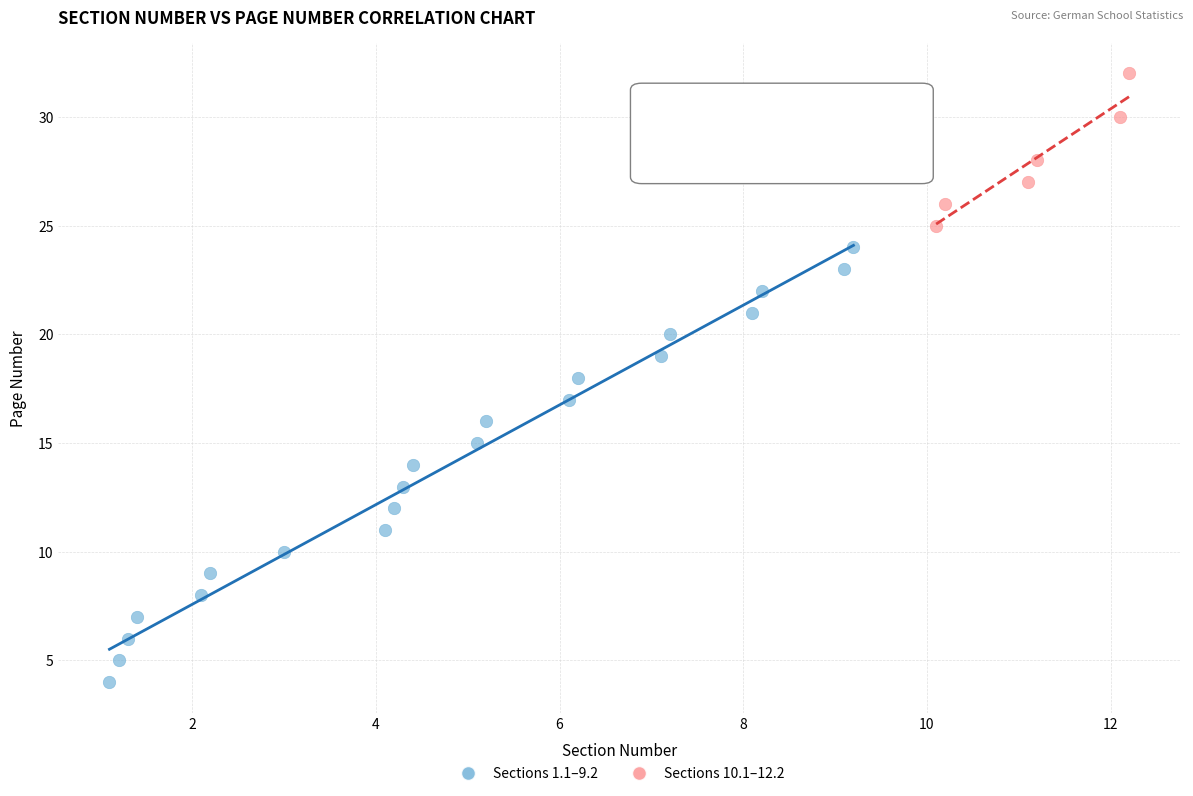

Which series contains the lowest Y value?

Sections 1.1–9.2